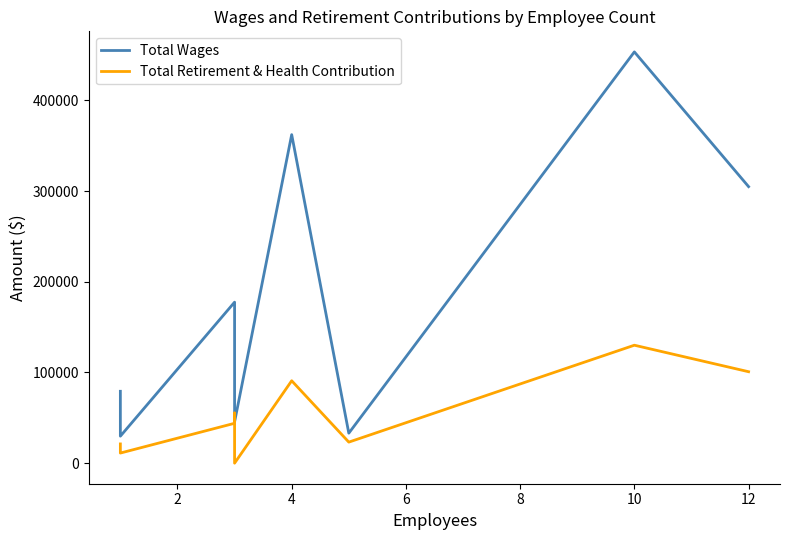

How many data points does each series have?

9